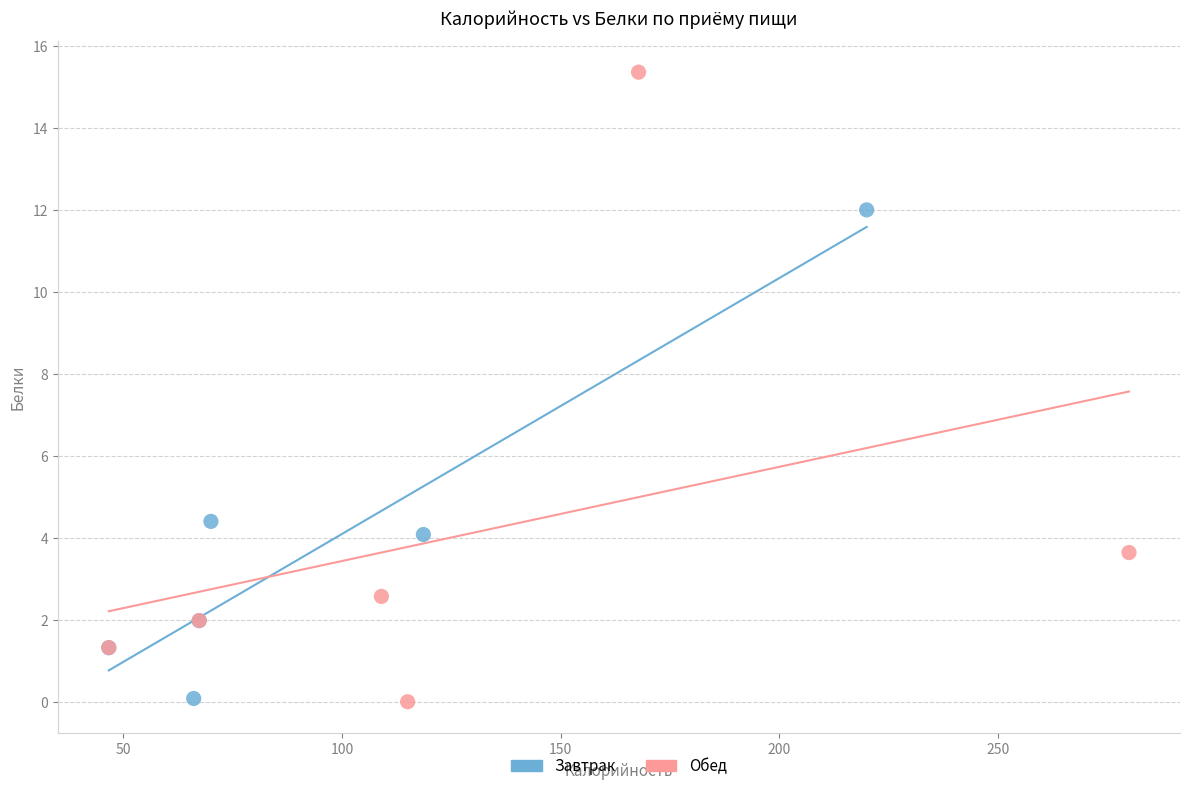

What are all the series names shown in the legend?

Завтрак, Обед